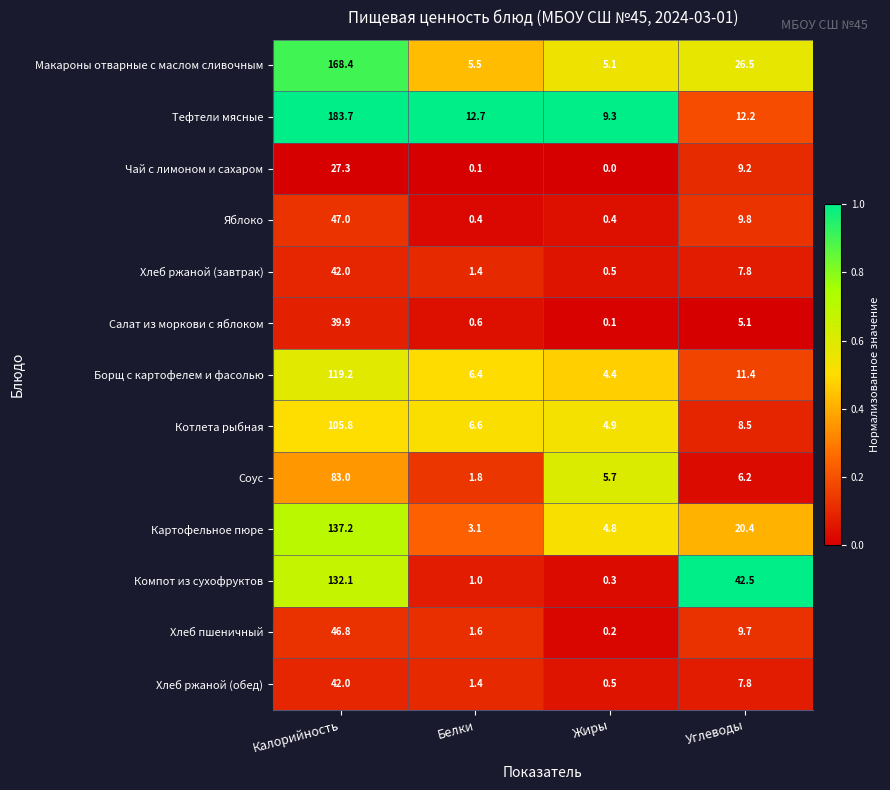

What is the difference between the highest and lowest values at Жиры?

9.3